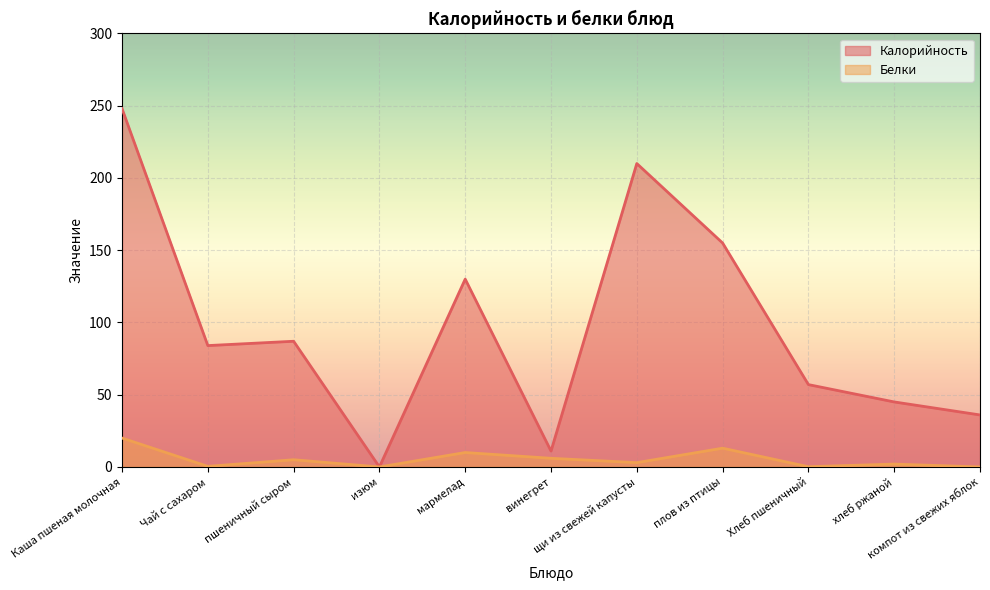

Which series has the largest total across all categories?

Калорийность